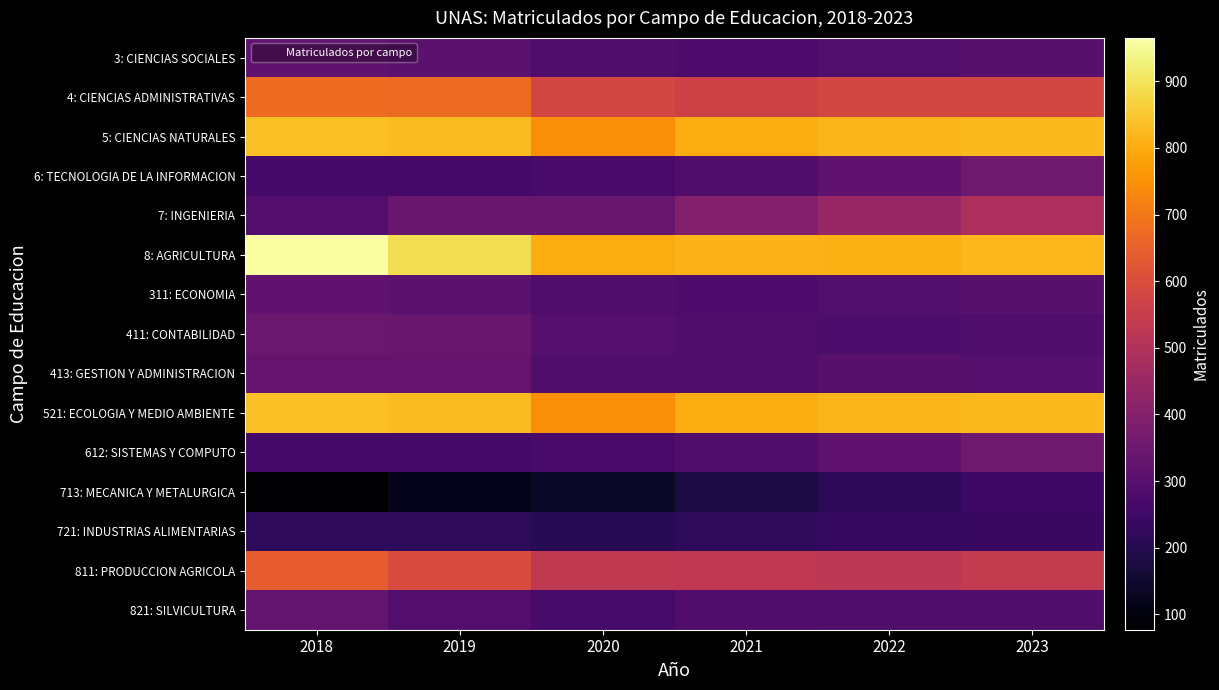

Reading left to right, list all the values displayed in this chart.

3: CIENCIAS SOCIALES: 2018=321	2019=312	2020=288	2021=281	2022=290	2023=303
4: CIENCIAS ADMINISTRATIVAS: 2018=677	2019=671	2020=582	2021=567	2022=581	2023=580
5: CIENCIAS NATURALES: 2018=836	2019=829	2020=744	2021=799	2022=819	2023=826
6: TECNOLOGIA DE LA INFORMACION: 2018=264	2019=263	2020=269	2021=286	2022=322	2023=354
7: INGENIERIA: 2018=295	2019=339	2020=339	2021=398	2022=442	2023=488
8: AGRICULTURA: 2018=965	2019=891	2020=799	2021=815	2022=808	2023=821
311: ECONOMIA: 2018=321	2019=312	2020=288	2021=281	2022=290	2023=303
411: CONTABILIDAD: 2018=342	2019=339	2020=299	2021=282	2022=276	2023=283
413: GESTION Y ADMINISTRACION: 2018=335	2019=332	2020=283	2021=285	2022=305	2023=297
521: ECOLOGIA Y MEDIO AMBIENTE: 2018=836	2019=829	2020=744	2021=799	2022=819	2023=826
612: SISTEMAS Y COMPUTO: 2018=264	2019=263	2020=269	2021=286	2022=322	2023=354
713: MECANICA Y METALURGICA: 2018=77	2019=120	2020=137	2021=180	2022=215	2023=249
721: INDUSTRIAS ALIMENTARIAS: 2018=218	2019=219	2020=202	2021=218	2022=227	2023=239
811: PRODUCCION AGRICOLA: 2018=639	2019=597	2020=532	2021=528	2022=523	2023=539
821: SILVICULTURA: 2018=326	2019=294	2020=267	2021=287	2022=285	2023=282